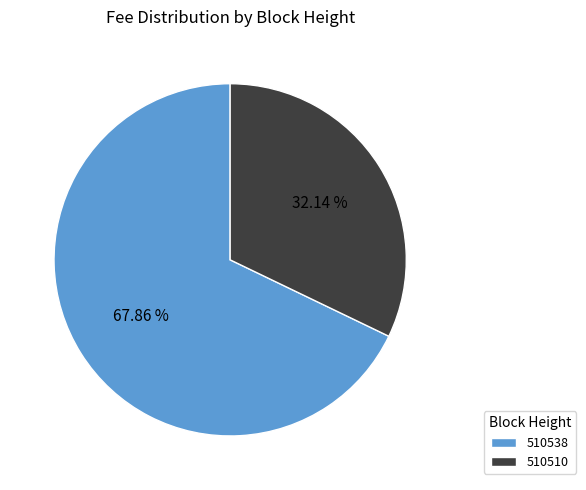

Rank the categories by value from lowest to highest.

510510, 510538